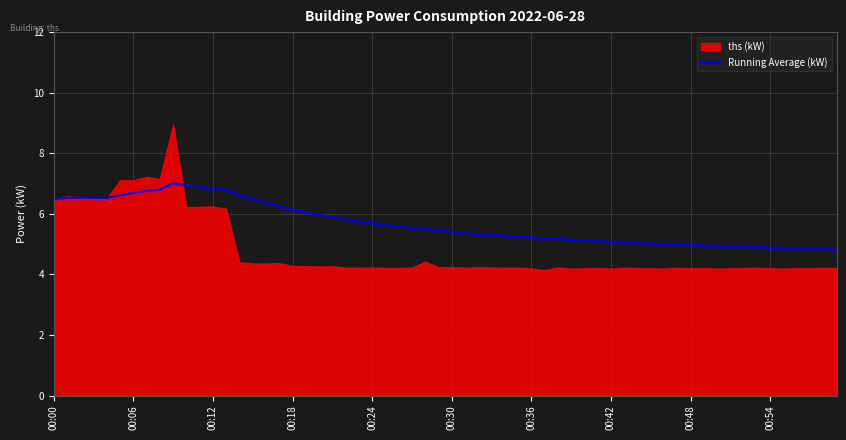

What is the change in value from 00:18 to 00:42?

-0.1